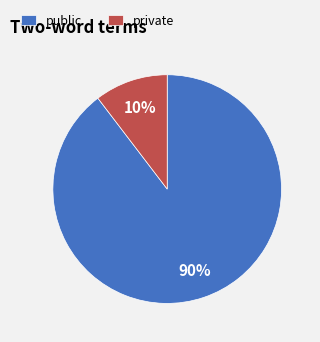

How many segments does this pie chart have?

2